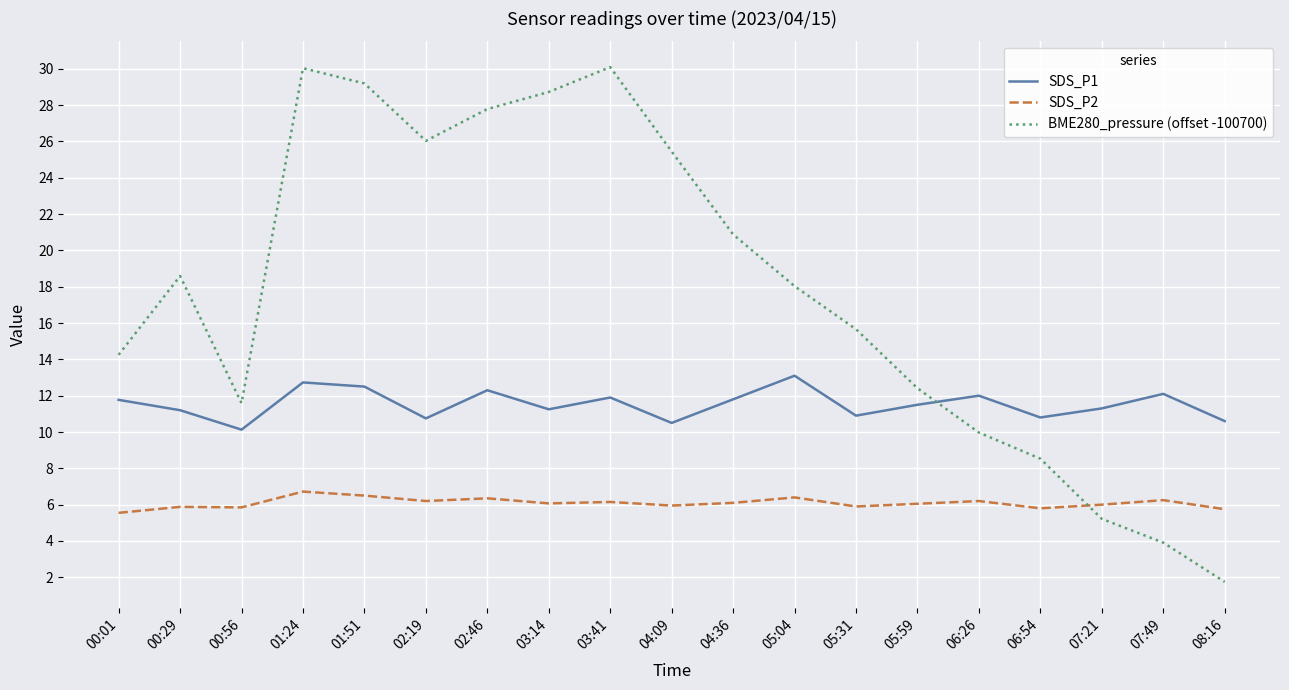

How many times do SDS_P2 and BME280_pressure (offset -100700) cross each other?

1